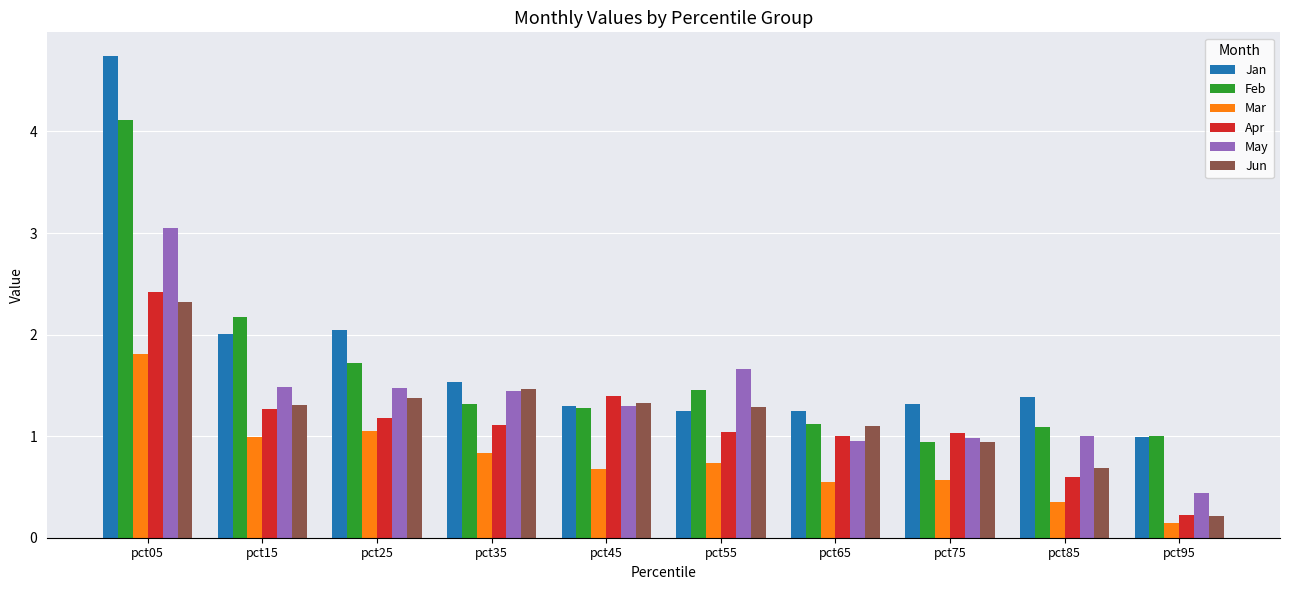

How many bars are there in each group?

6